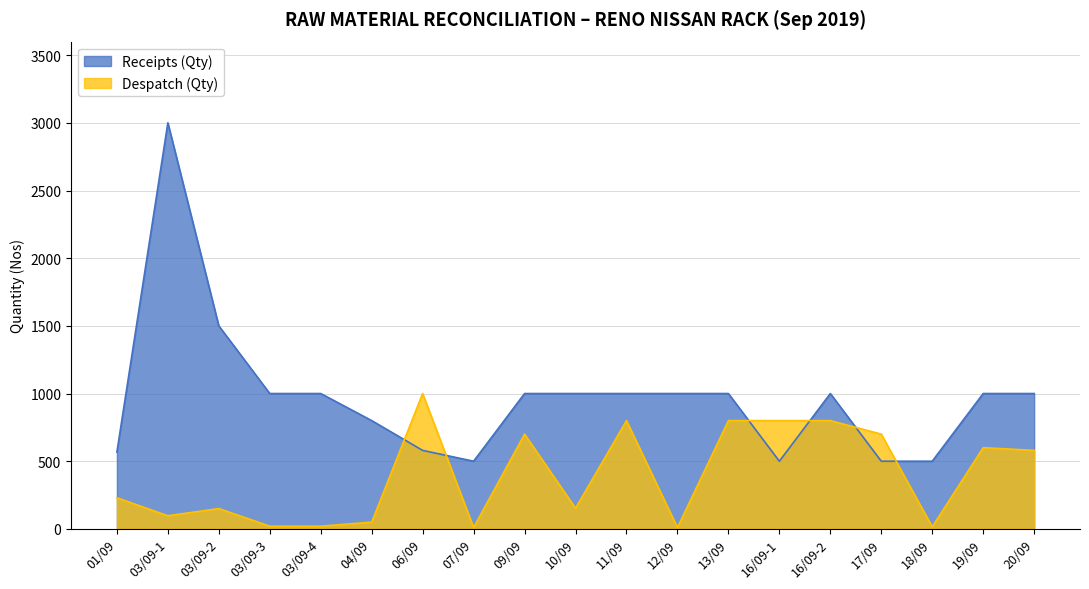

What is the spread (max minus min) of values at 09/09?

300